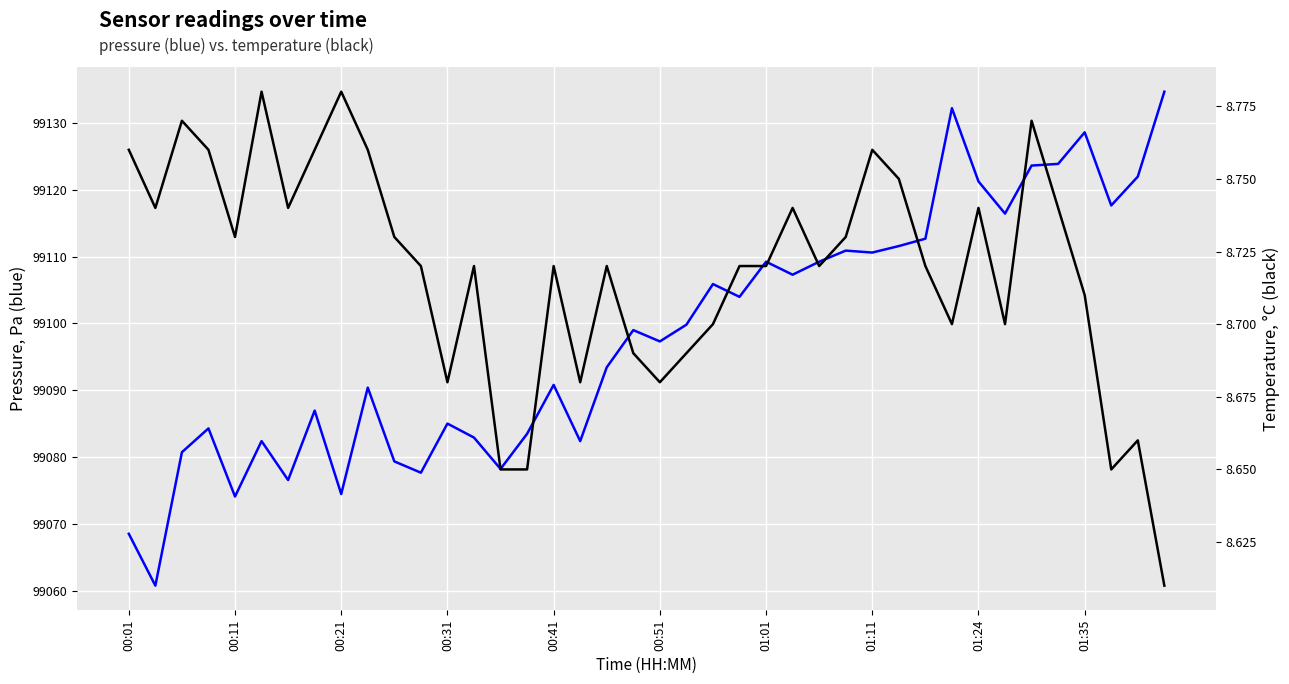

Reading left to right, transcribe all the data shown in this chart.

pressure: 99068.6	99060.8	99080.8	99084.3	99074.1	99082.4	99076.6	99087.0	99074.5	99090.4	99079.4	99077.7	99085.0	99082.9	99078.2	99083.5	99090.8	99082.4	99093.4	99099.0	99097.3	99099.8	99105.9	99104.0	99109.2	99107.3	99109.2	99110.9	99110.6	99111.6	99112.7	99132.2	99121.2	99116.4	99123.6	99123.8	99128.6	99117.6	99121.9	99134.6
temperature: 8.8	8.7	8.8	8.8	8.7	8.8	8.7	8.8	8.8	8.8	8.7	8.7	8.7	8.7	8.7	8.7	8.7	8.7	8.7	8.7	8.7	8.7	8.7	8.7	8.7	8.7	8.7	8.7	8.8	8.8	8.7	8.7	8.7	8.7	8.8	8.7	8.7	8.7	8.7	8.6